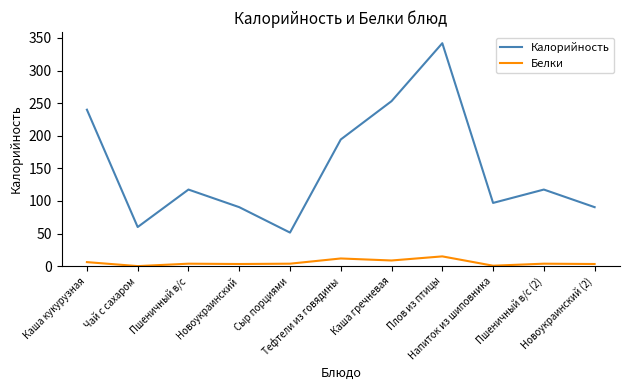

What position from the right is Напиток из шиповника?

3